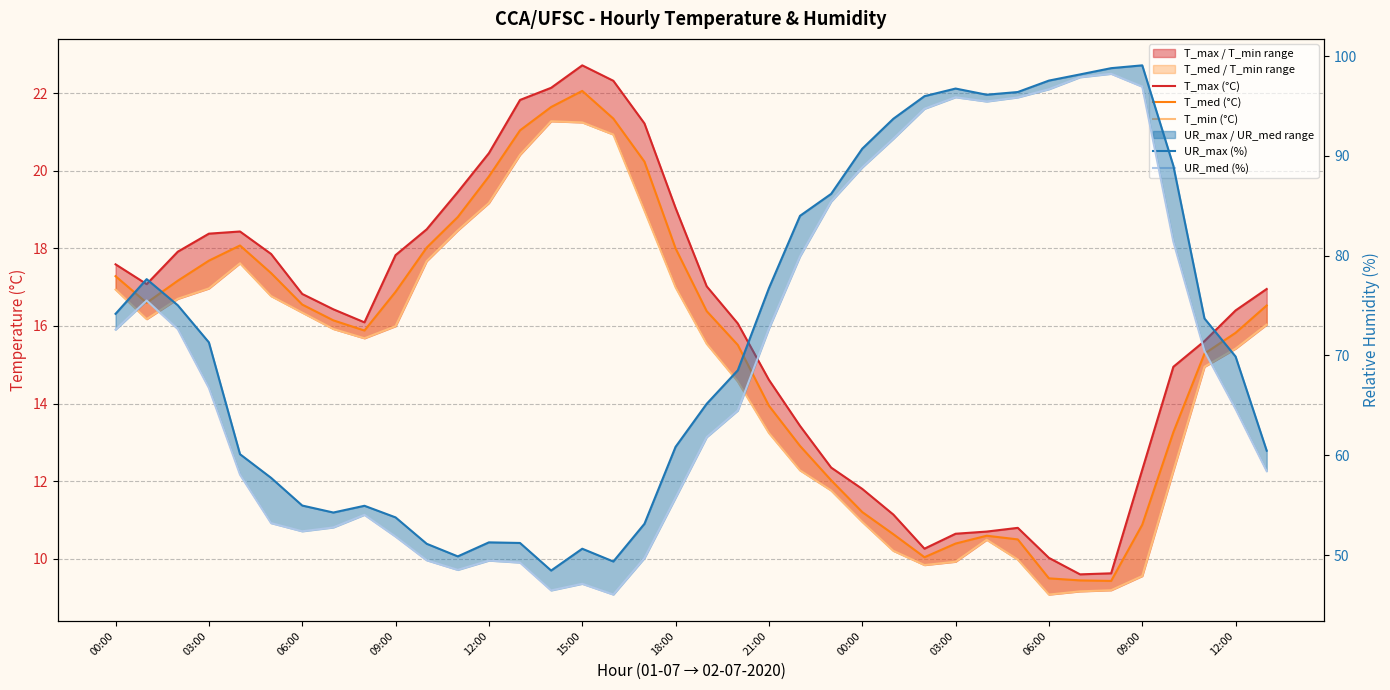

True or false: T_med (°C) and T_max (°C) intersect in this chart.

False